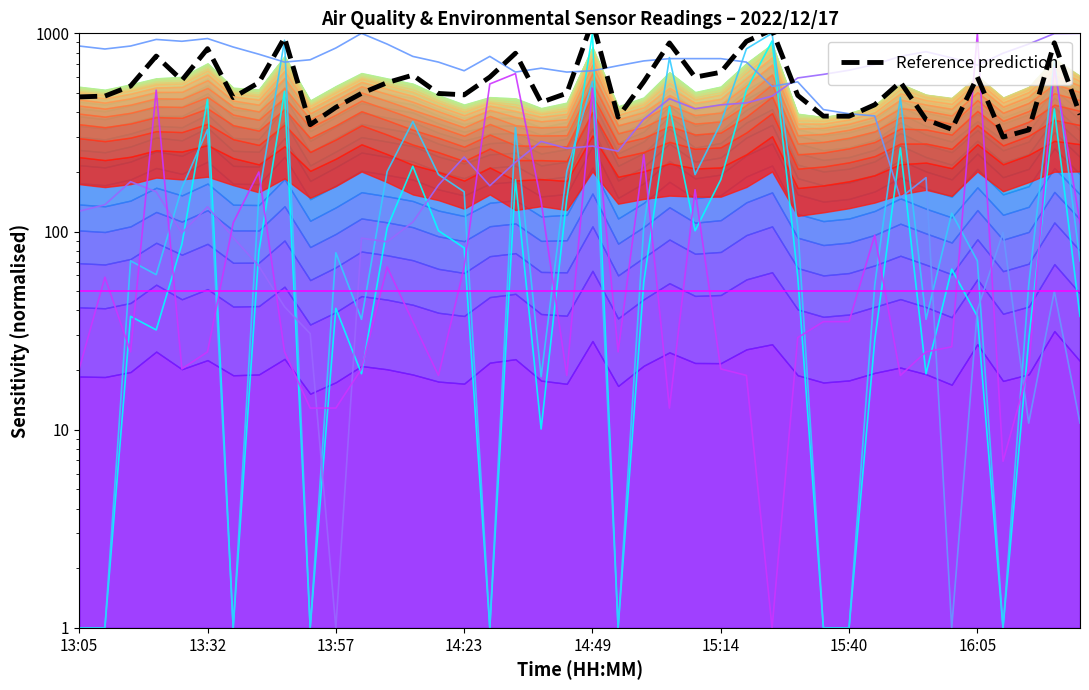

What is the sum of all values?

23094.5